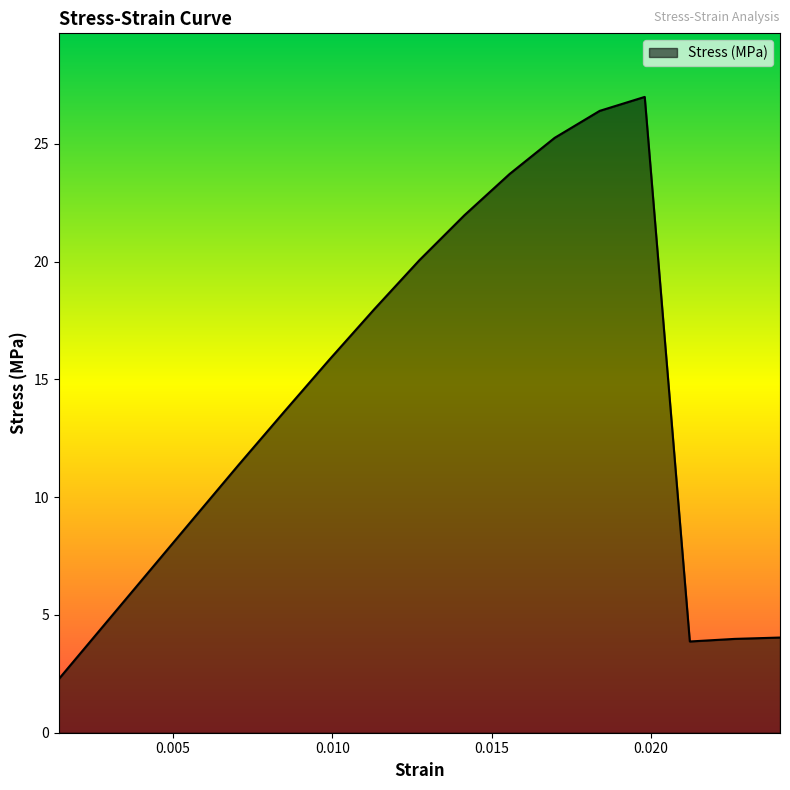

What is the minimum value shown in the chart?

2.3